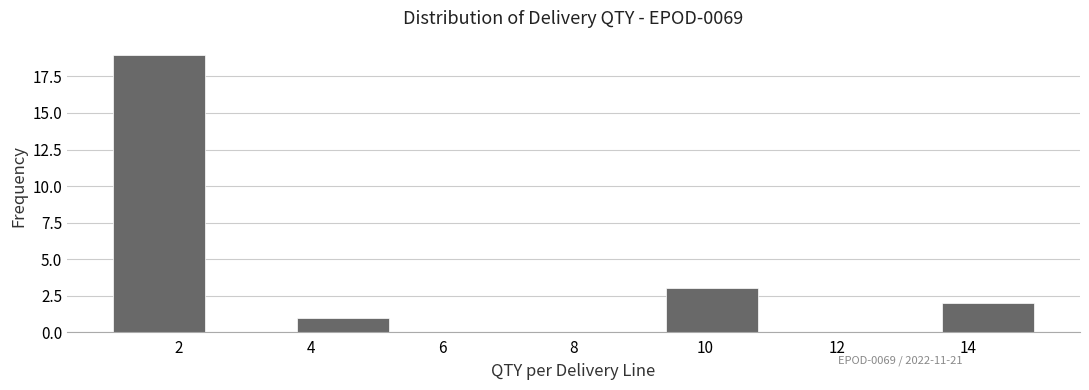

Reading left to right, transcribe this chart: for each bar, give the range it covers on the x-axis and its height. The values are not printed on the chart, so give them approximately, as read against the axis.

1.0 to 2.4: 19
2.4 to 3.8: 0
3.8 to 5.2: 1
5.2 to 6.6: 0
6.6 to 8.0: 0
8.0 to 9.4: 0
9.4 to 10.8: 3
10.8 to 12.2: 0
12.2 to 13.6: 0
13.6 to 15.0: 2